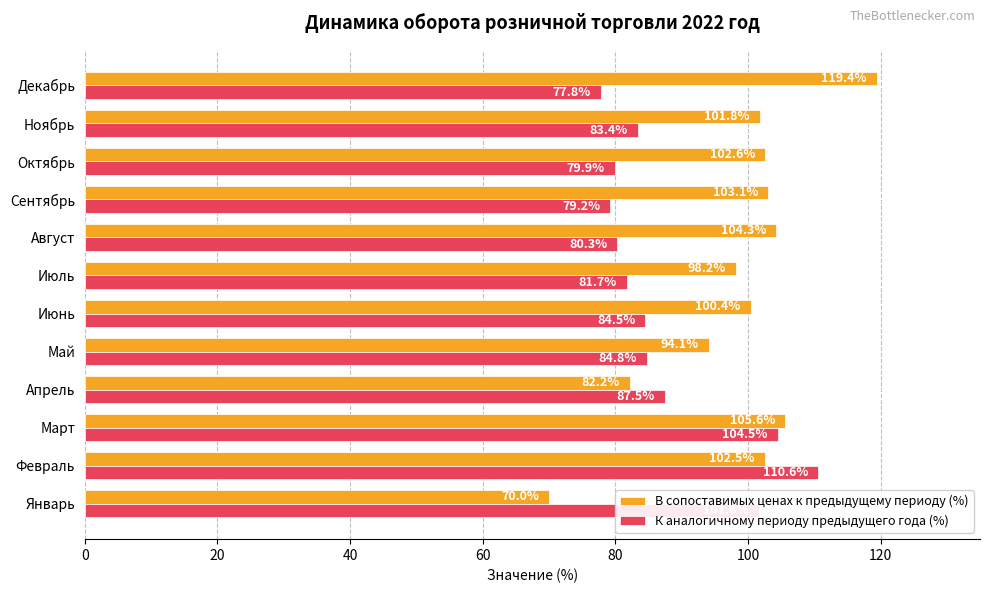

What is the sum of all В сопоставимых ценах к предыдущему периоду (%) values?

1184.2